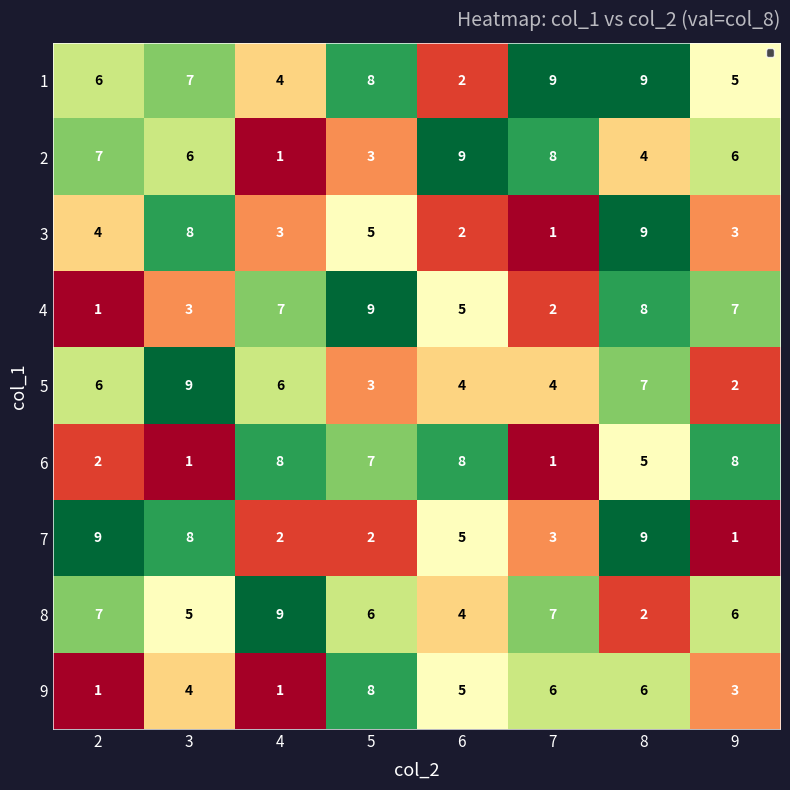

The 4 series shows 7 at 9. True or false?

True